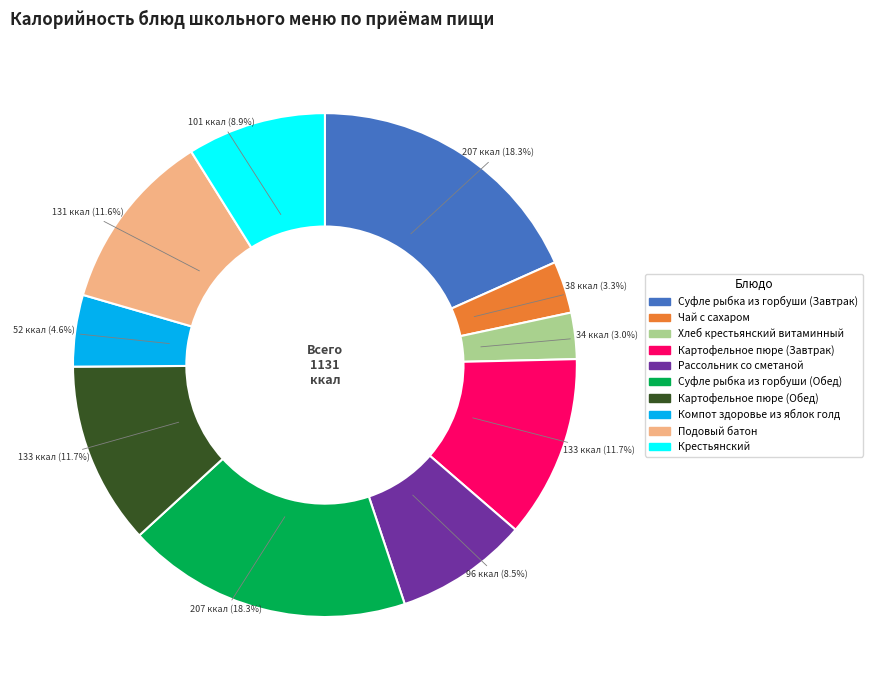

Does Чай с сахаром account for over 50% of the chart?

No